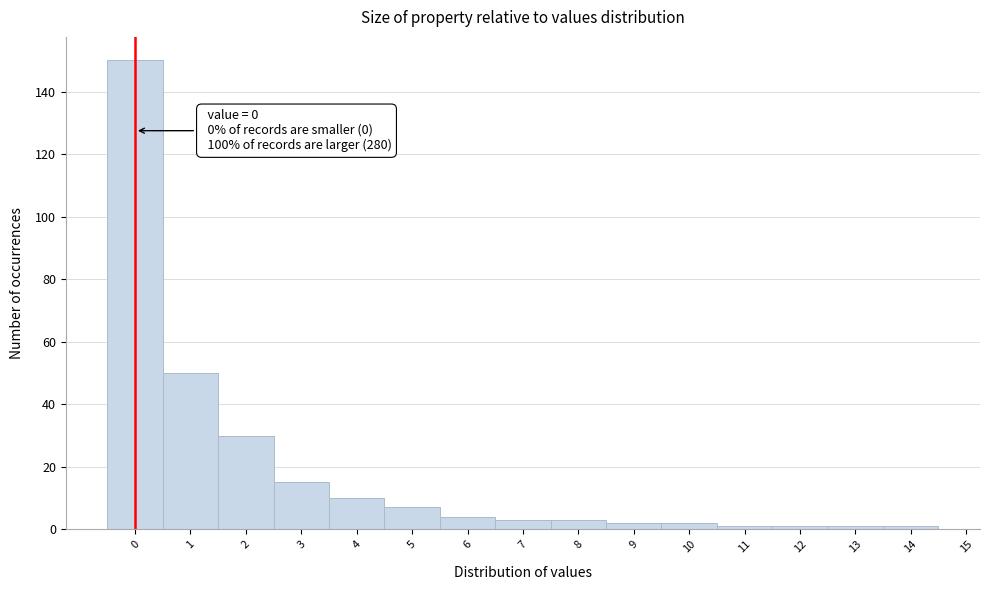

Which range on the x-axis has the tallest bar?

-0.5 to 0.5